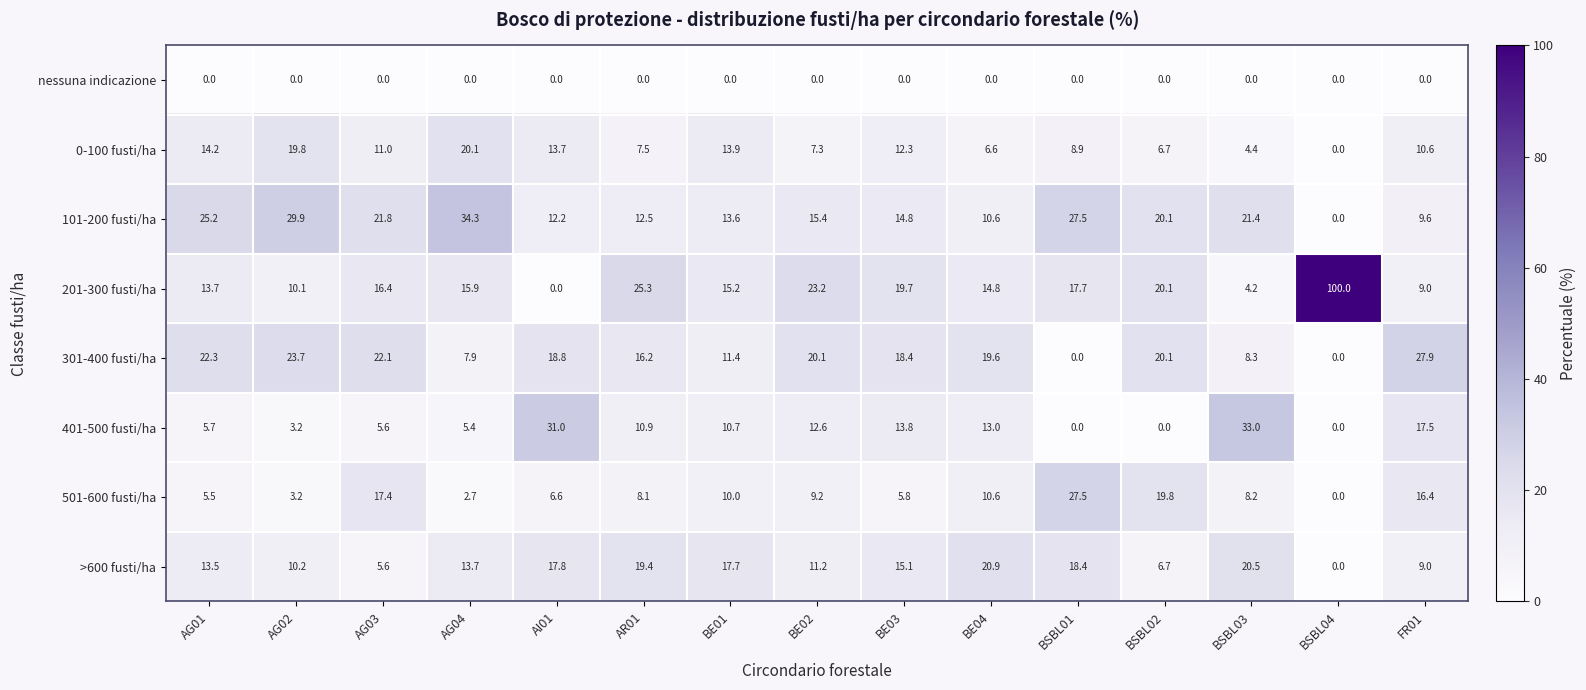

What is the difference between the 501-600 fusti/ha values at AG02 and AR01?

4.9